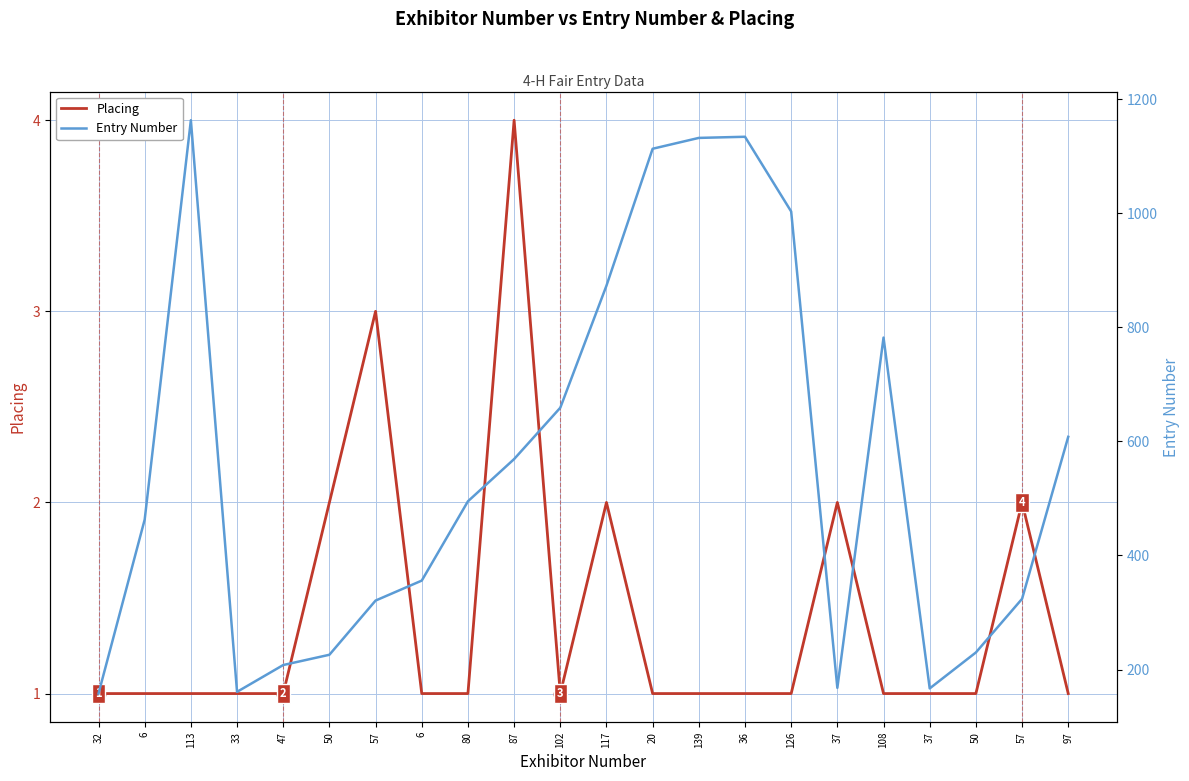

What is the label of the 7th point from the right?

126